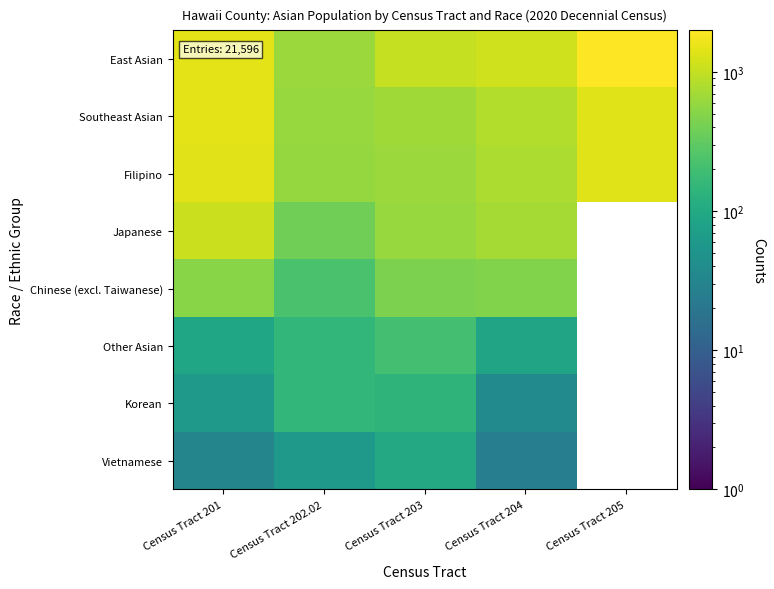

Rank the series by their maximum value, from highest to lowest.

East Asian, Southeast Asian, Filipino, Japanese, Chinese (excl. Taiwanese), Other Asian, Korean, Vietnamese